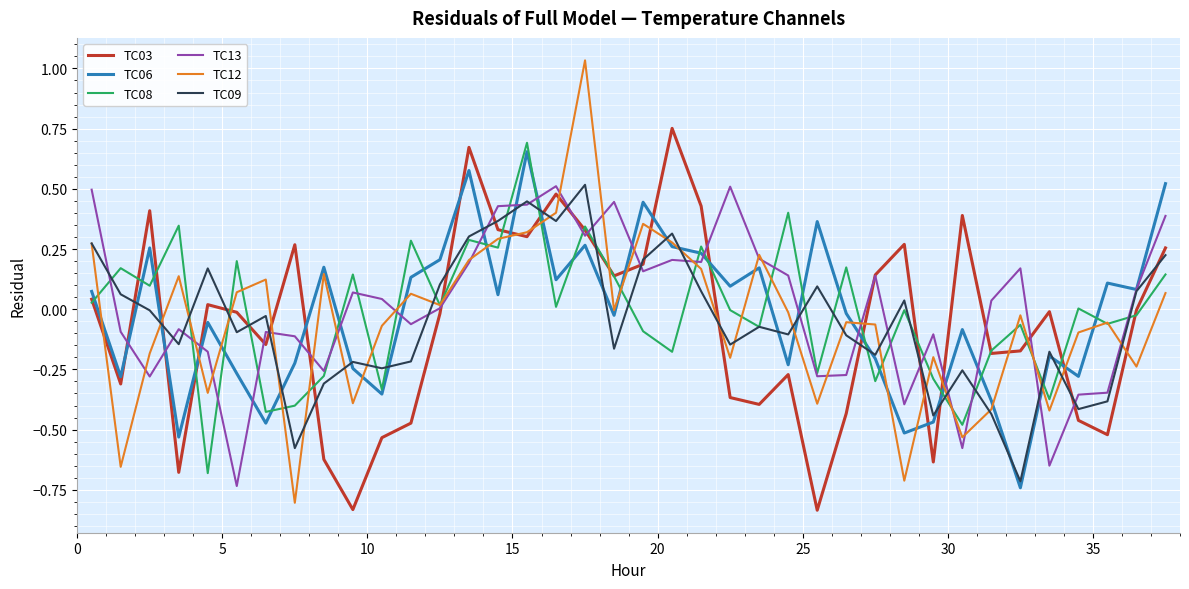

Which series has the largest range (max minus min)?

TC12